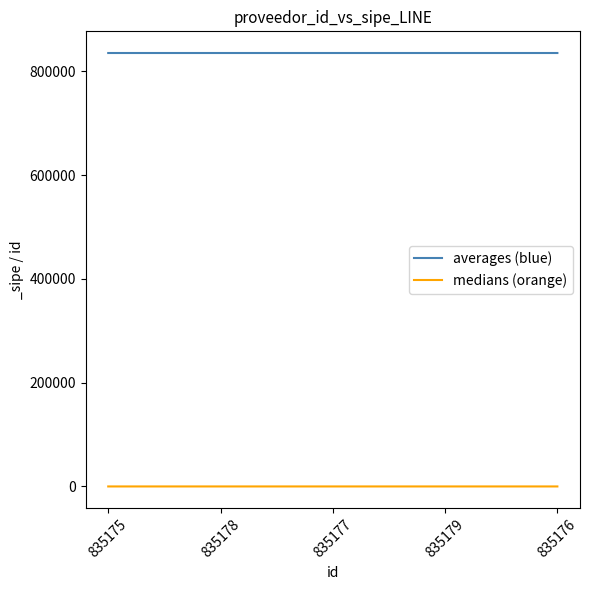

List the series in order of their overall mean, highest first.

averages (blue), medians (orange)